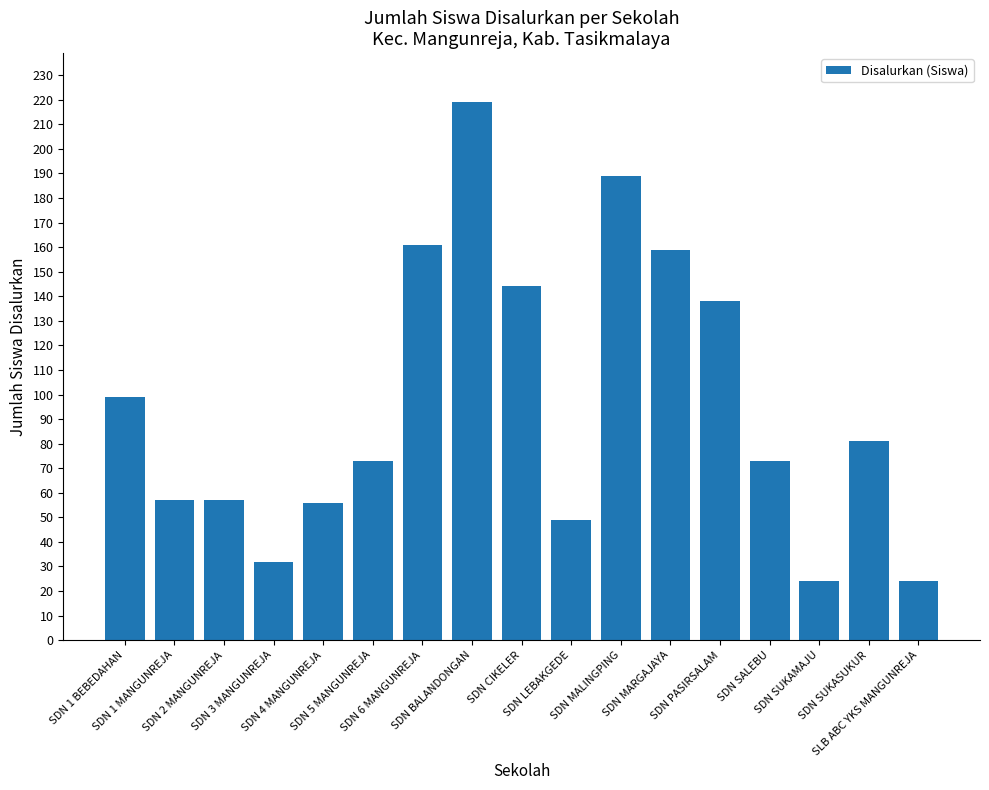

True or false: the data shows 27 at SDN 5 MANGUNREJA.

False